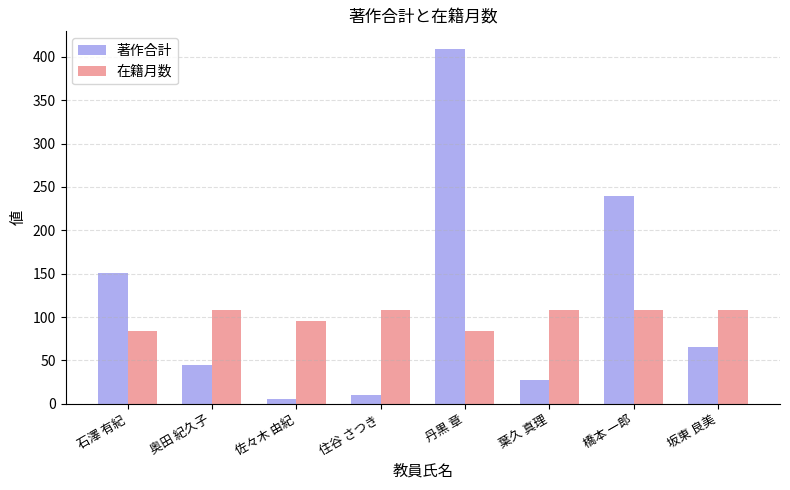

How many bars are there in total?

16